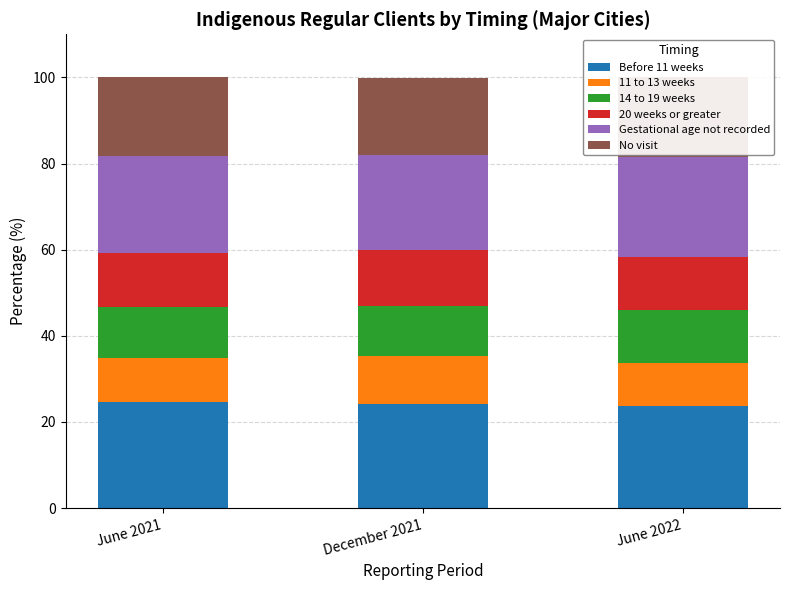

What is the average value of the No visit series?

18.3